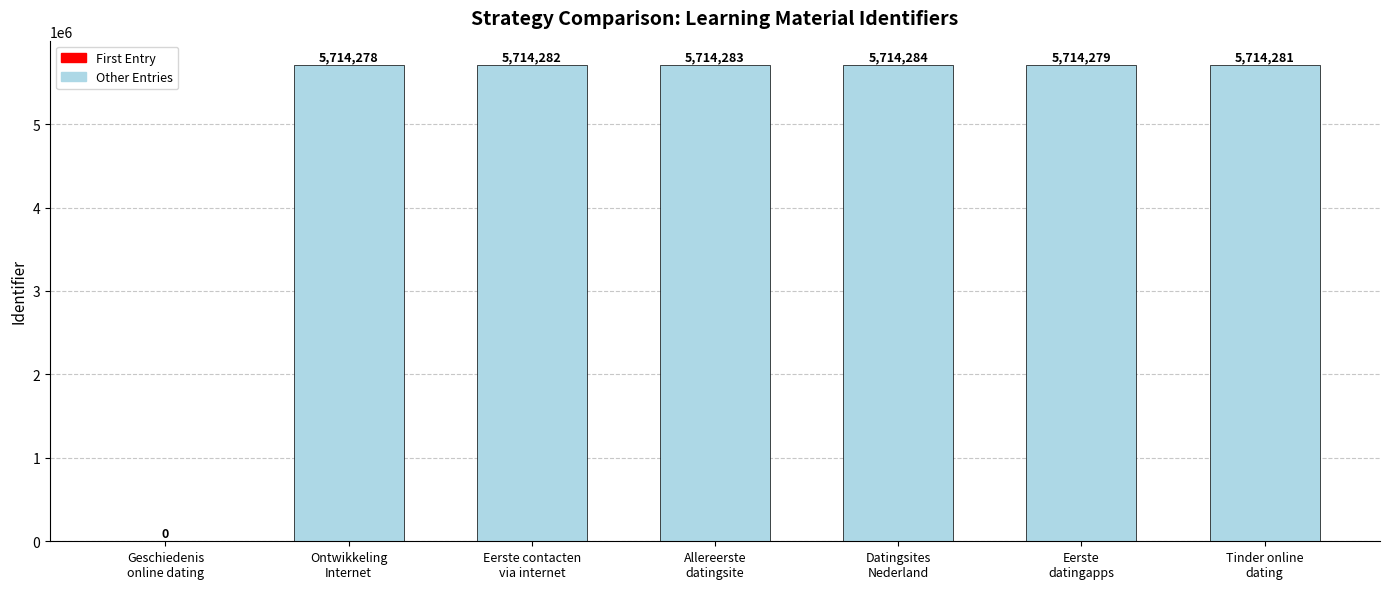

Does the chart contain stacked bars?

No